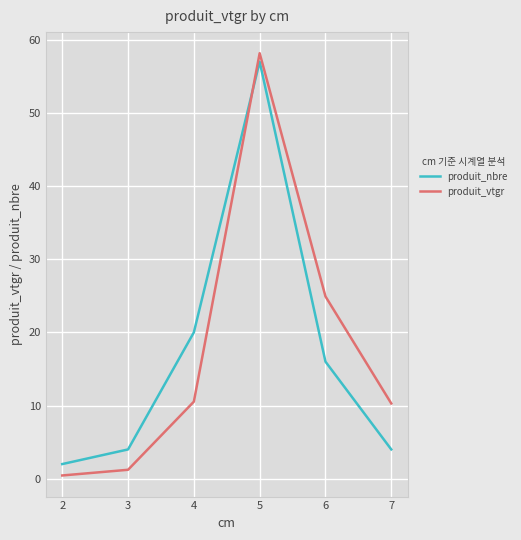

What is the spread (max minus min) of values at 3?

2.8